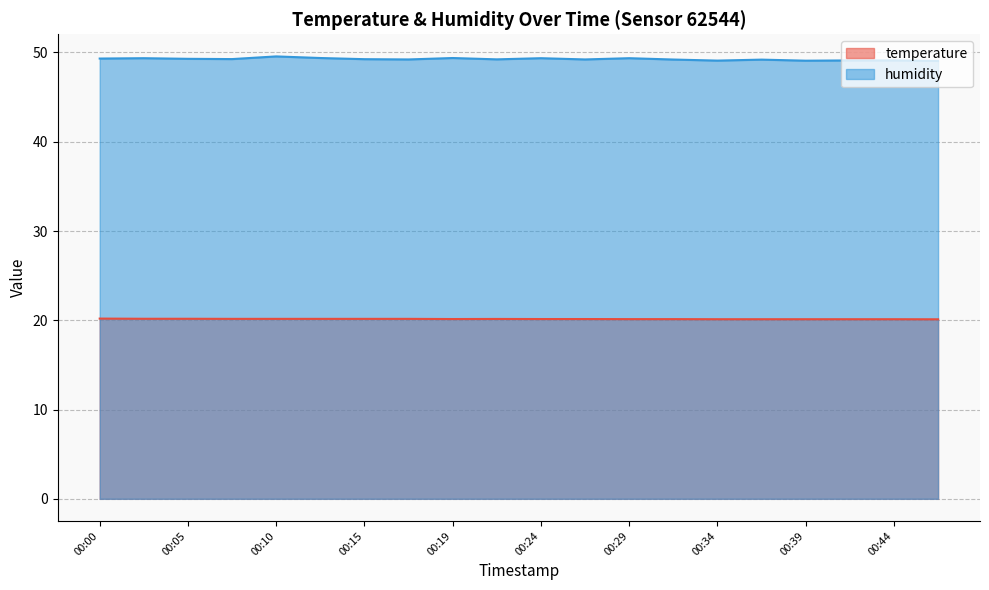

What is the average value of the temperature series?

20.1